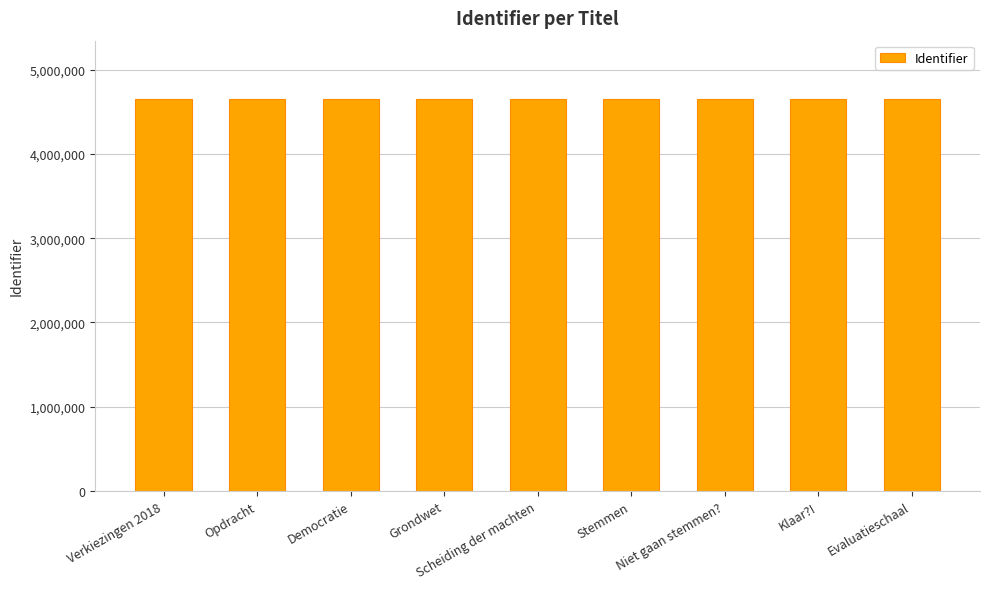

What is the difference between the maximum and minimum values?

52